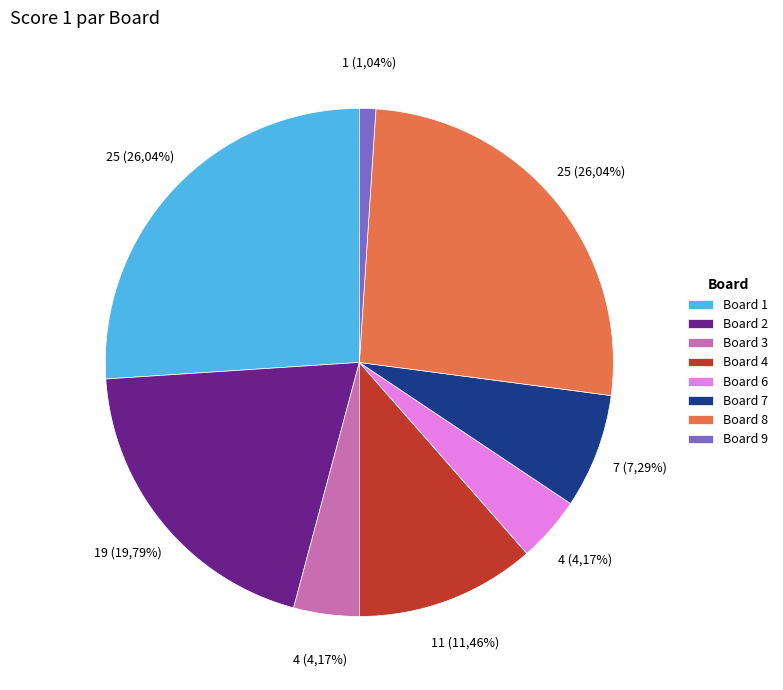

Count the number of slices in the pie.

9